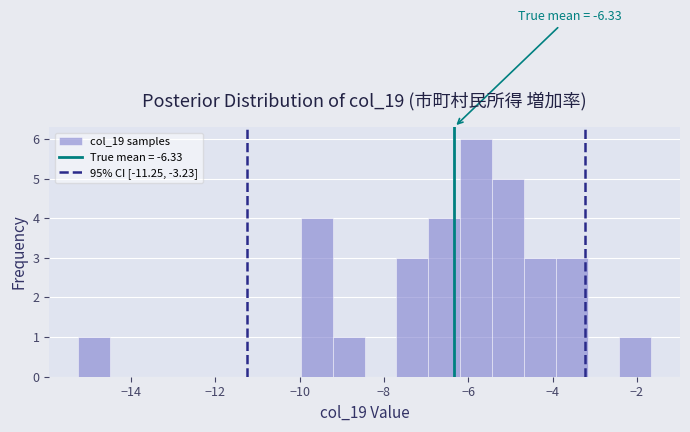

Around what value on the x-axis is the tallest bar? Give the approximate position of its centre, as read against the axis.

-5.8